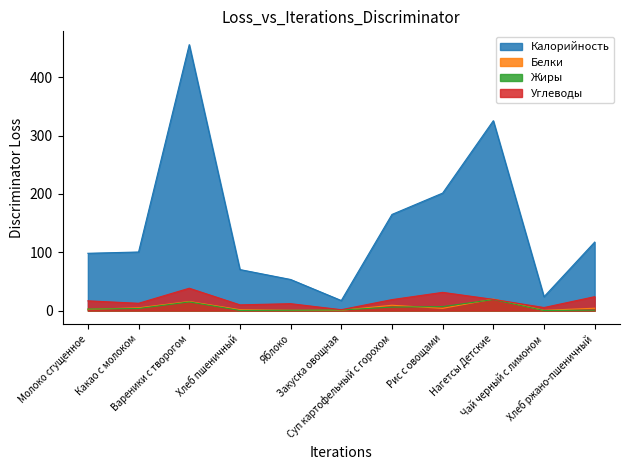

What is the label of the 1st point from the right?

Хлеб ржано-пшеничный